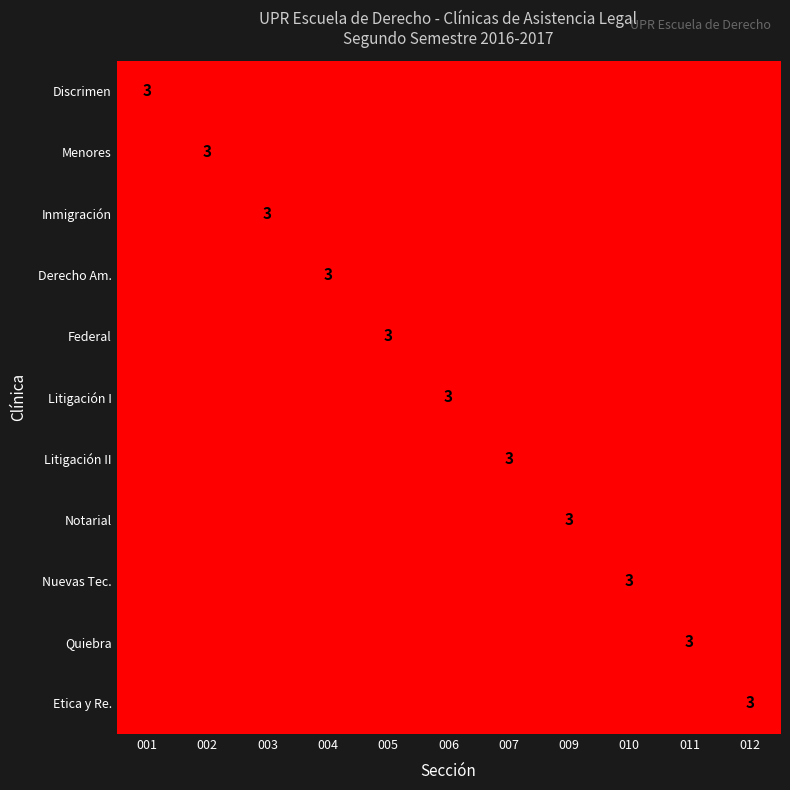

How many series are shown in this chart?

11